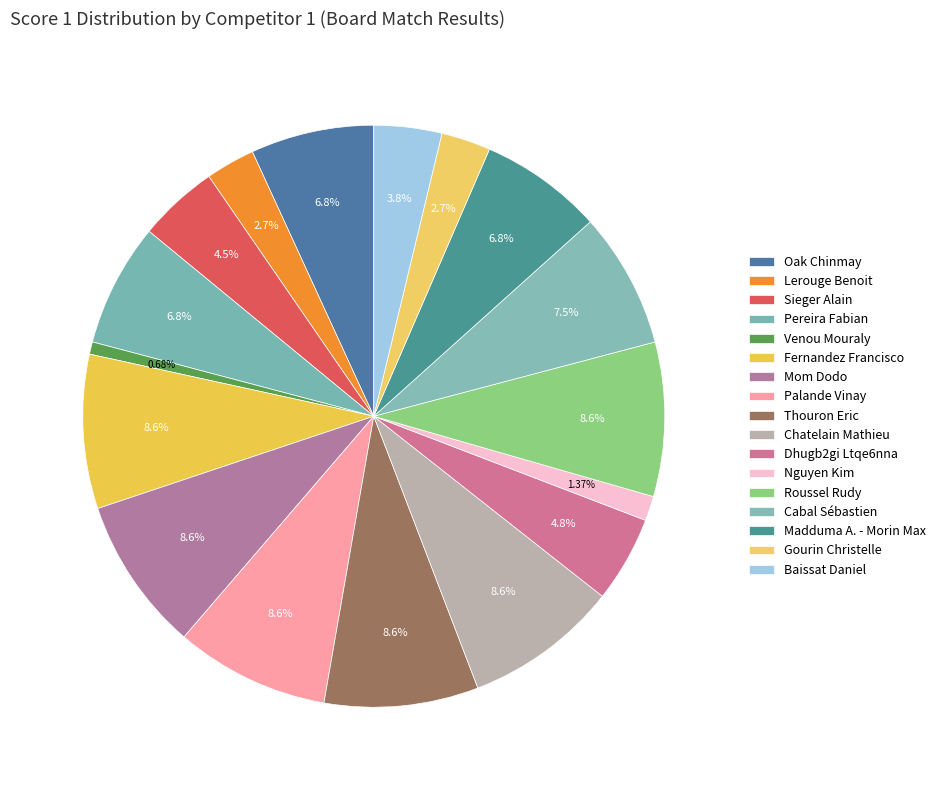

How many slices are in this pie chart?

17